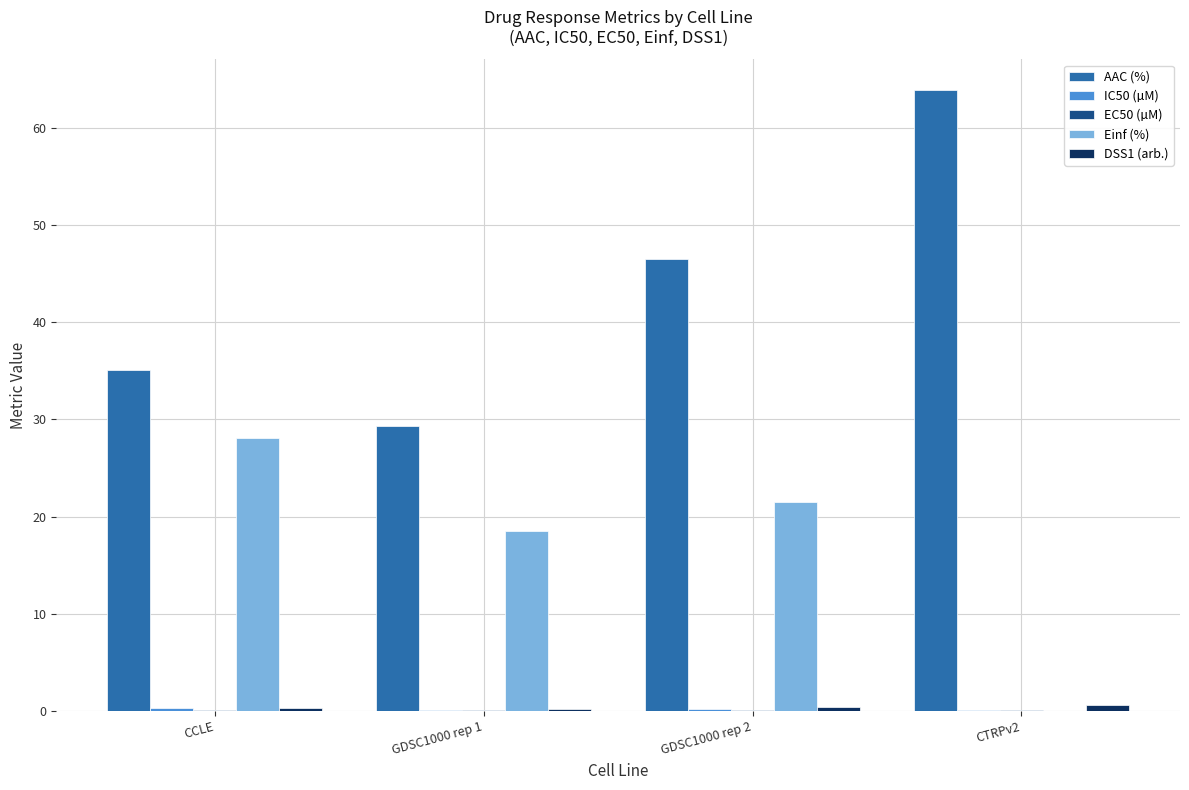

At which category is the sum across all series the highest?

GDSC1000 rep 2